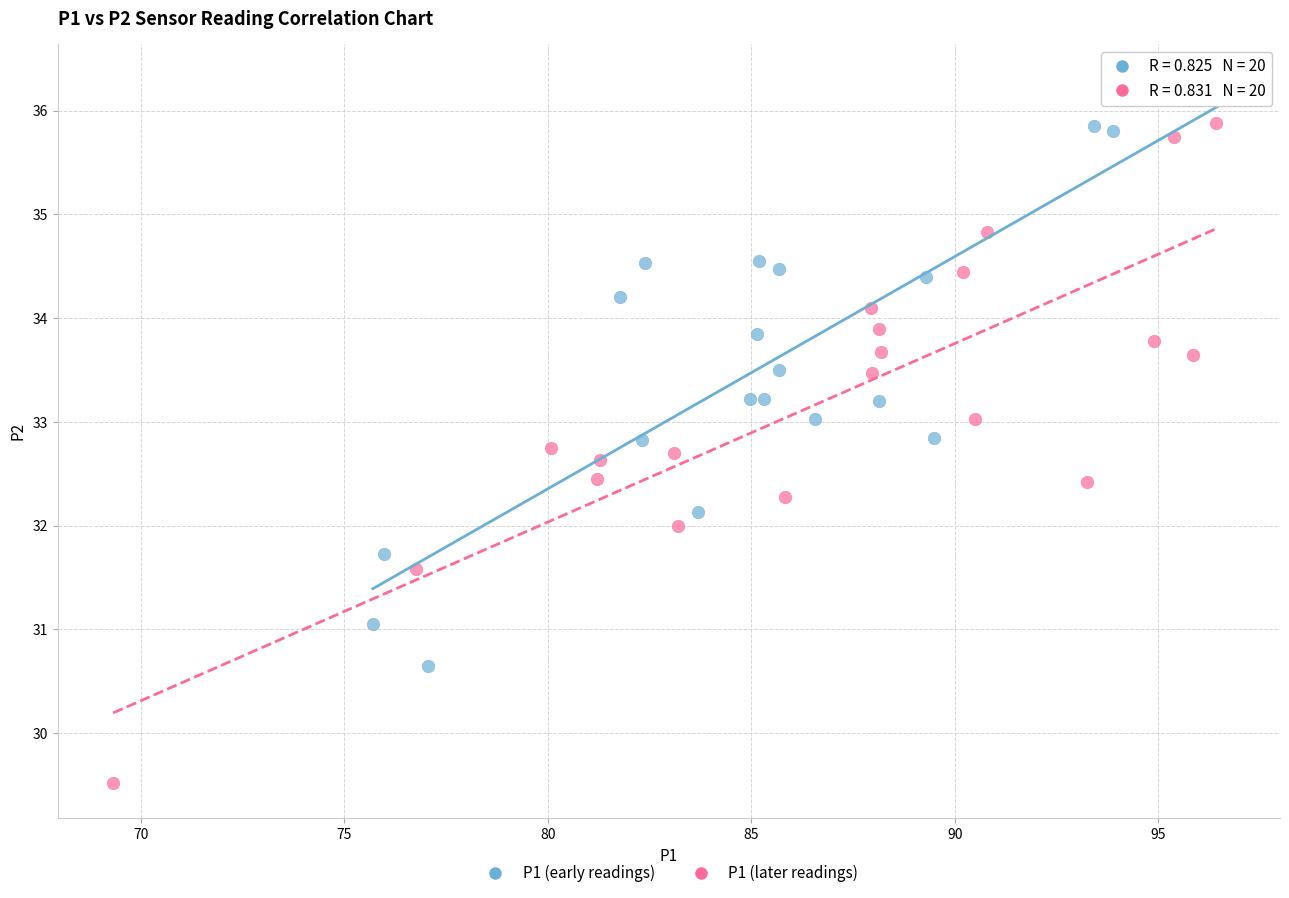

Which series contains the lowest Y value?

P1 (later readings)